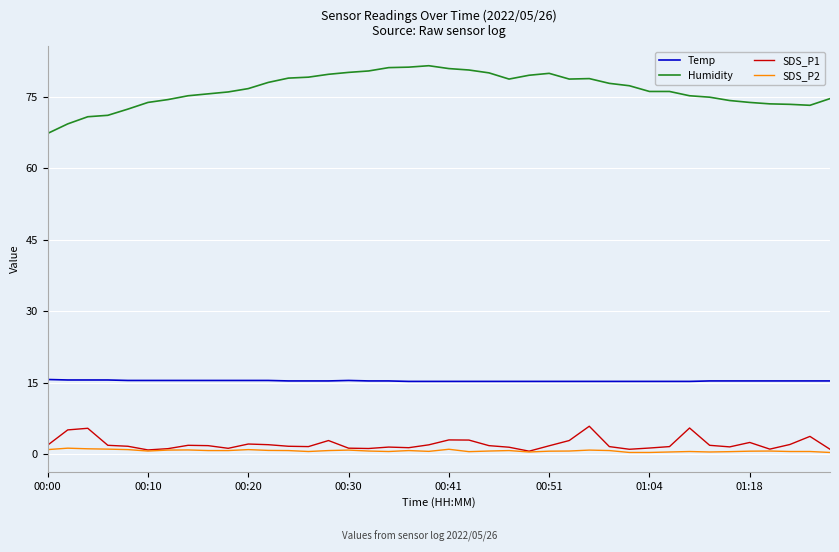

What is the sum of all Temp values?

616.3